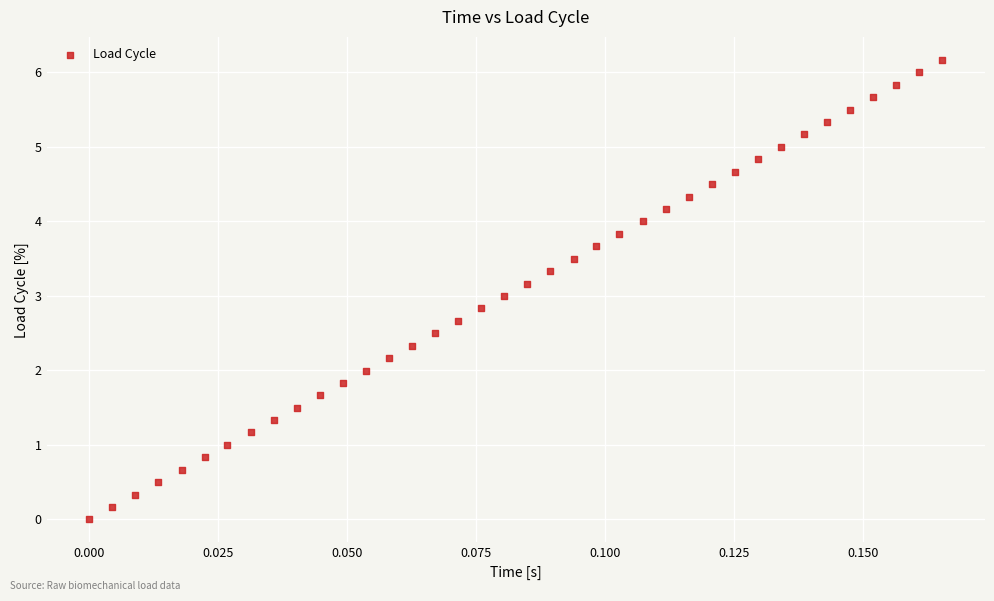

What is the range of Y values (max minus min)?

6.2